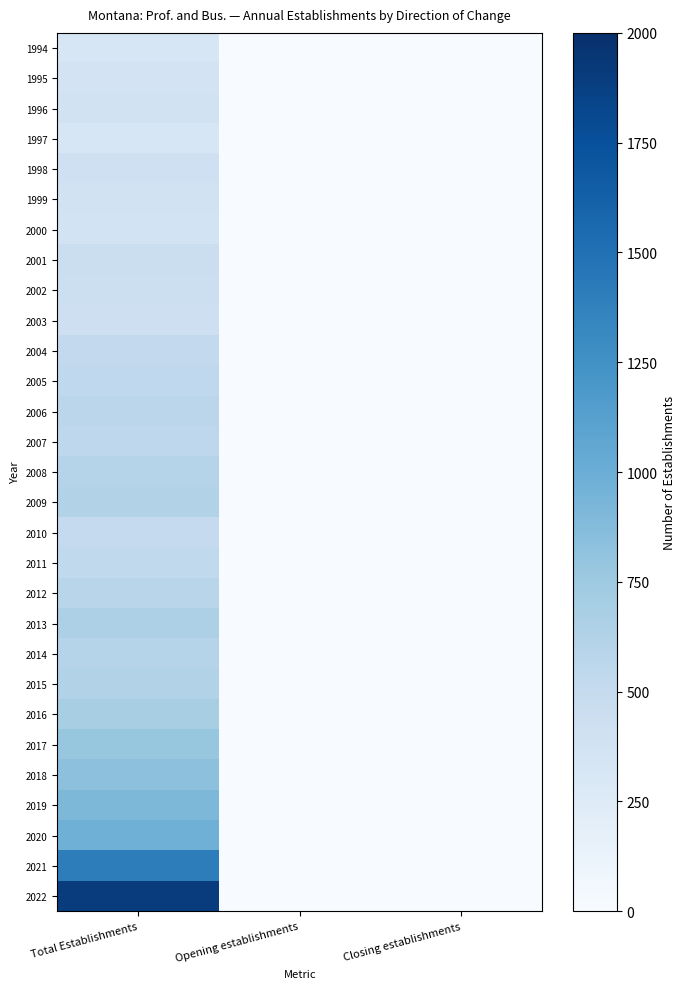

Count the number of categories in the chart.

3